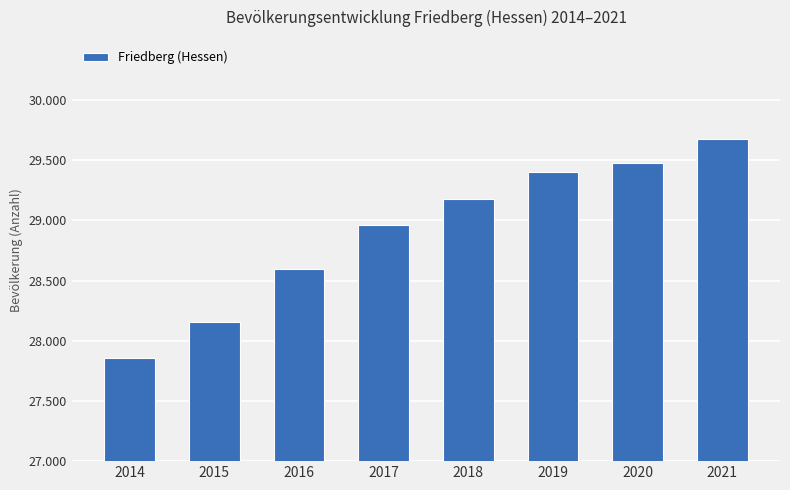

The value at 2020 is 29477. True or false?

True